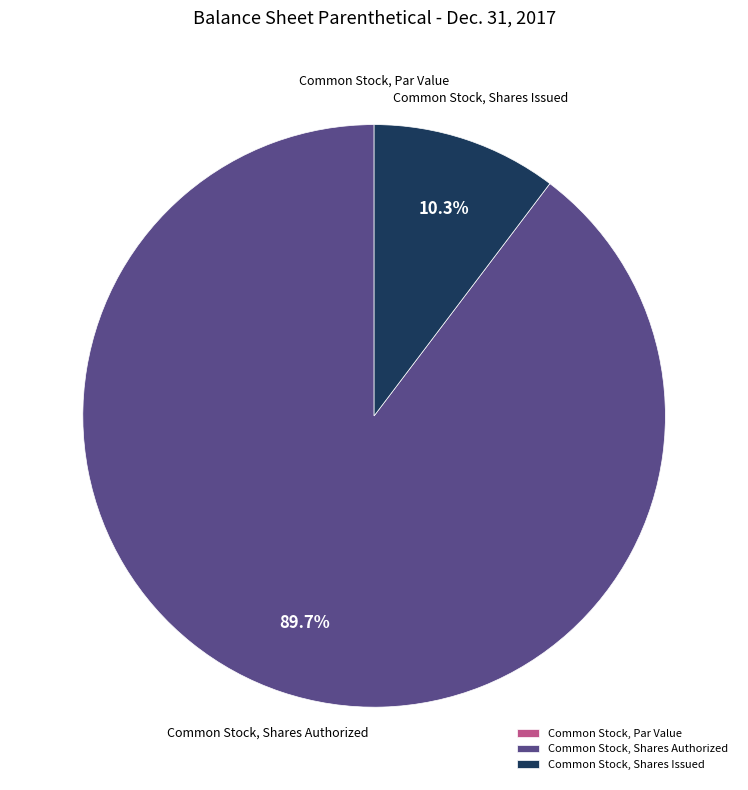

True or false: Common Stock, Shares Issued accounts for 1% of the total.

False